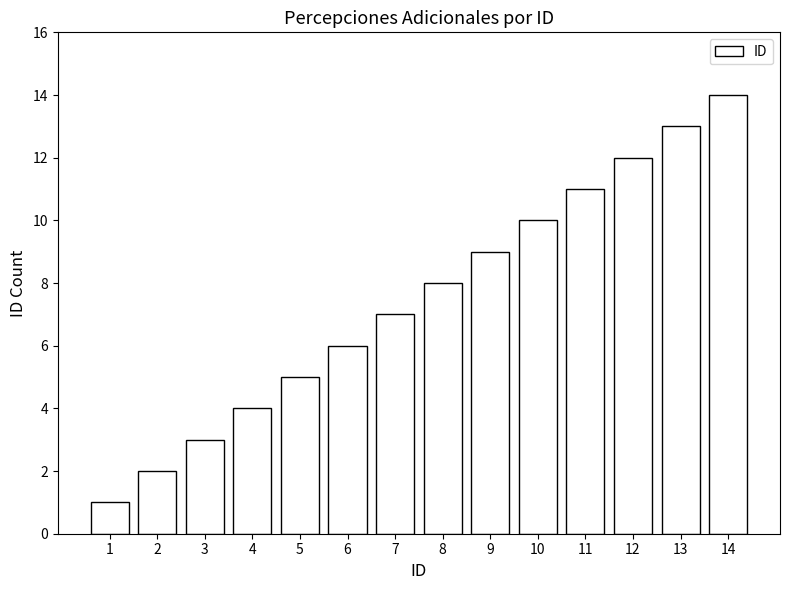

Reading right to left, transcribe all the data shown in this chart.

14	13	12	11	10	9	8	7	6	5	4	3	2	1